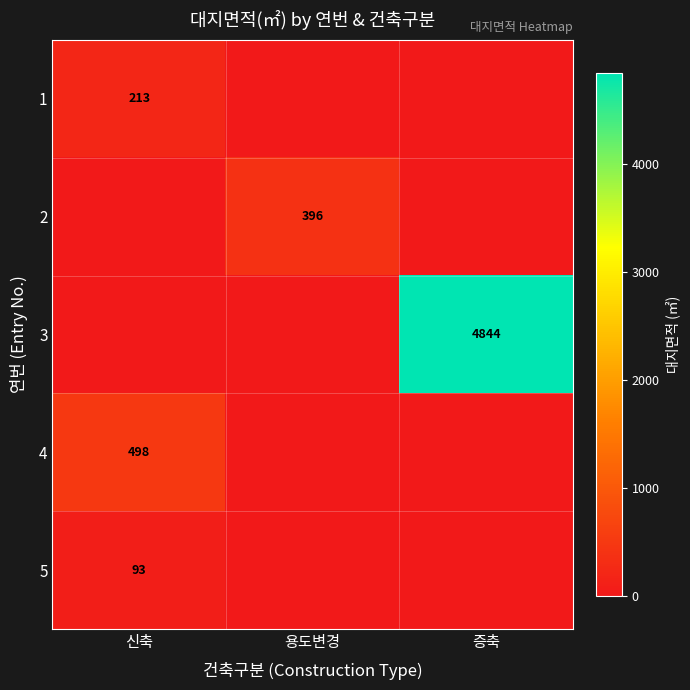

Is it true that 2 equals 587 at 용도변경?

False